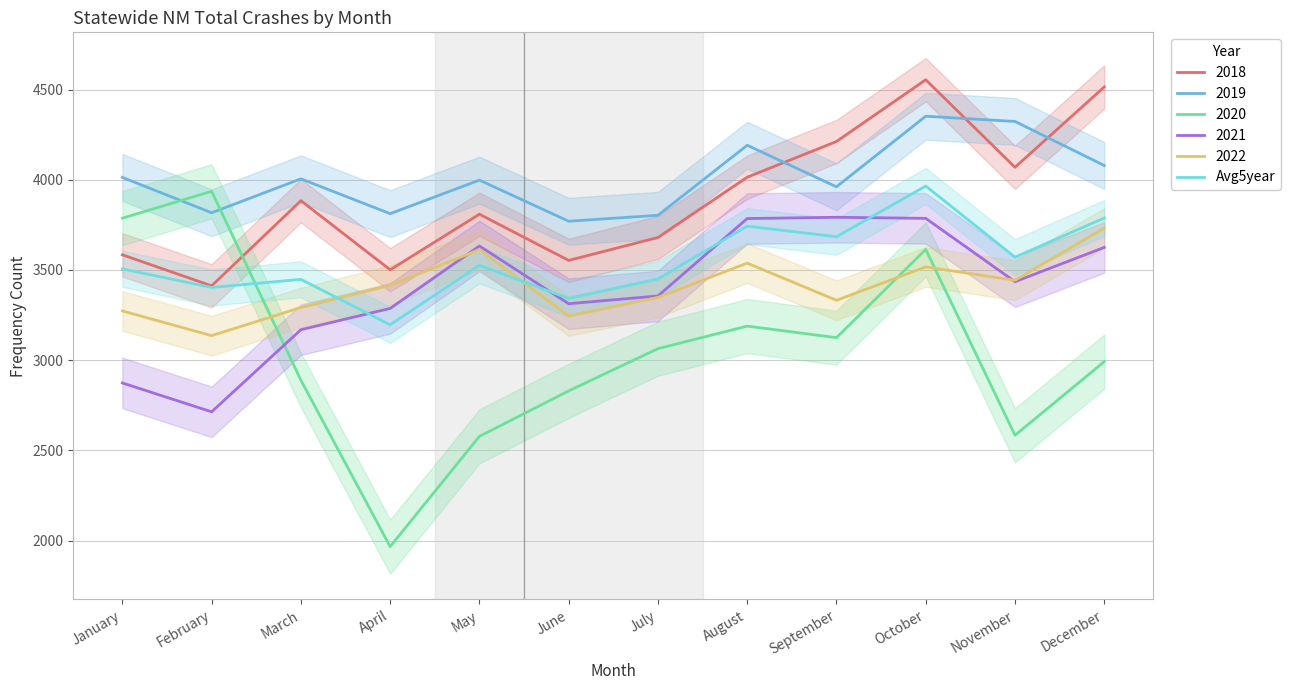

At which category does the data reach its first local peak?

March